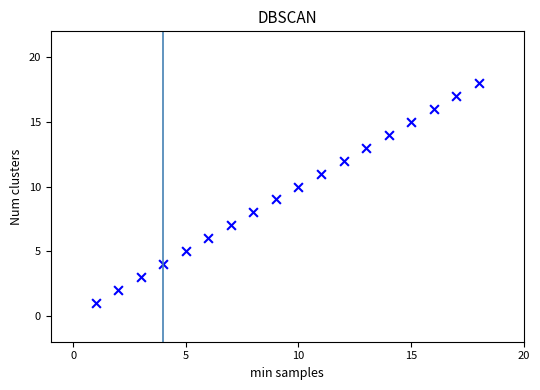

What is the range of Y values (max minus min)?

17